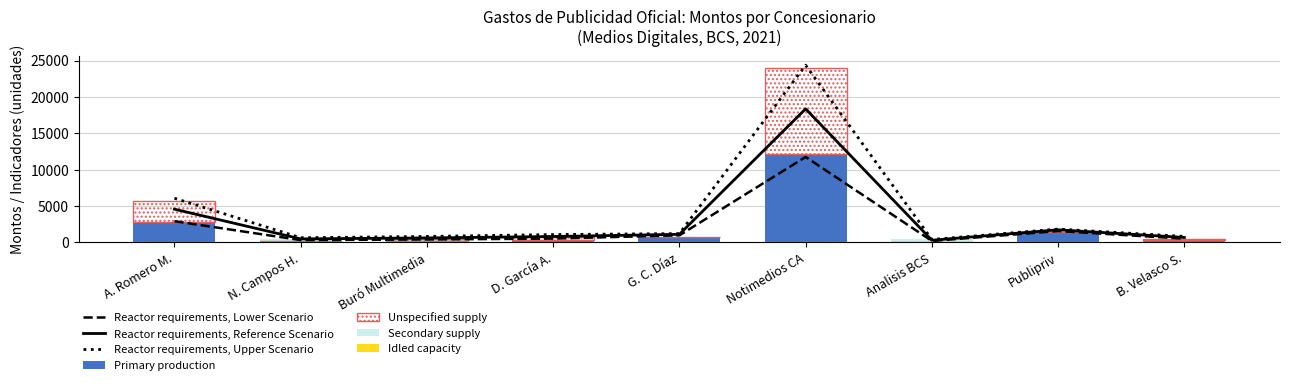

The Unspecified supply series shows 63.8 at B. Velasco S.. True or false?

False